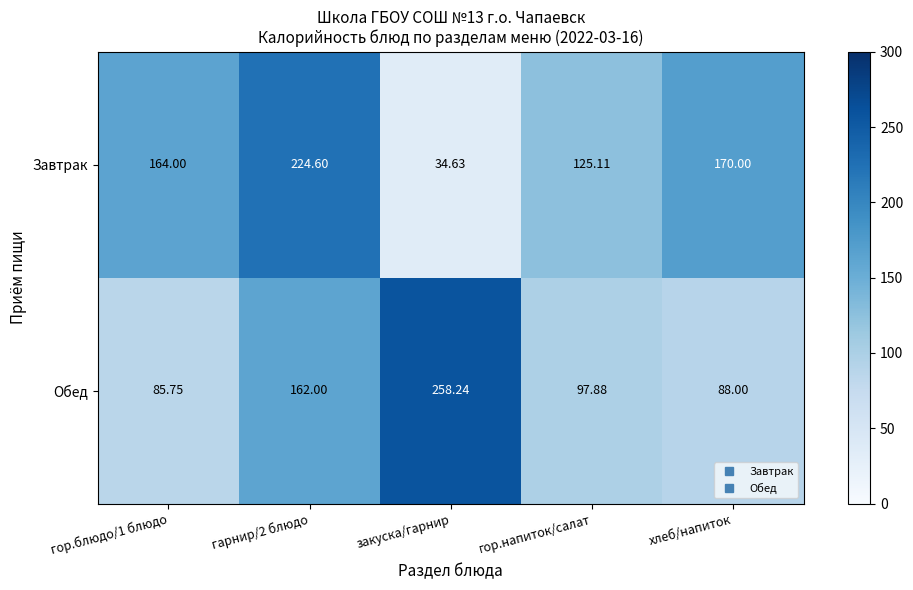

Rank the series by their maximum value, from highest to lowest.

Обед, Завтрак